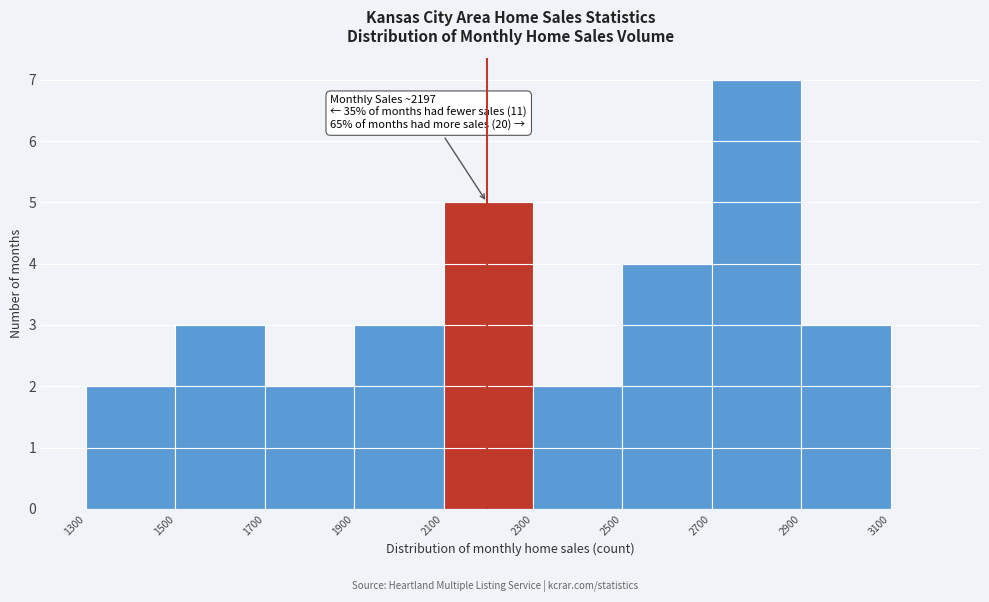

Over which range of the x-axis is the bar tallest?

2700 to 2900